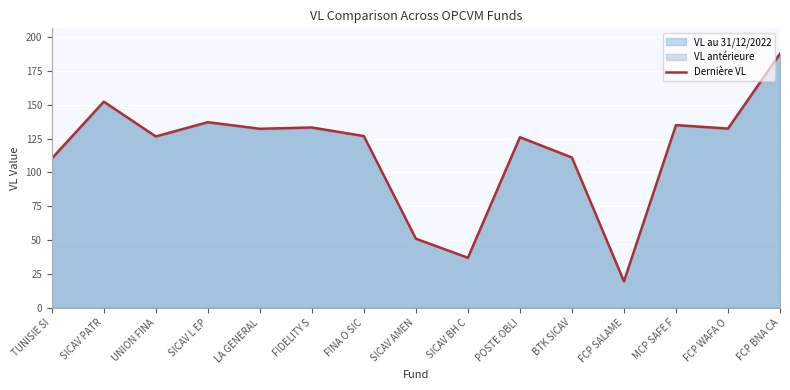

Where does the data first go above 126?

SICAV PATR